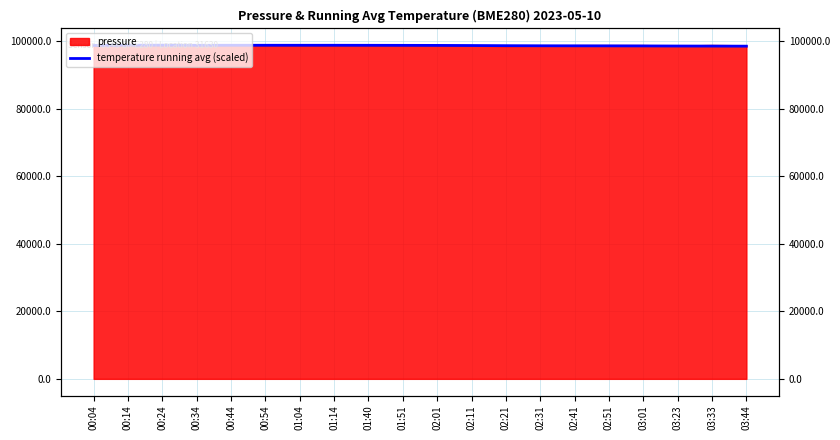

The chart shows a value of 98797.0 at 01:04. True or false?

True